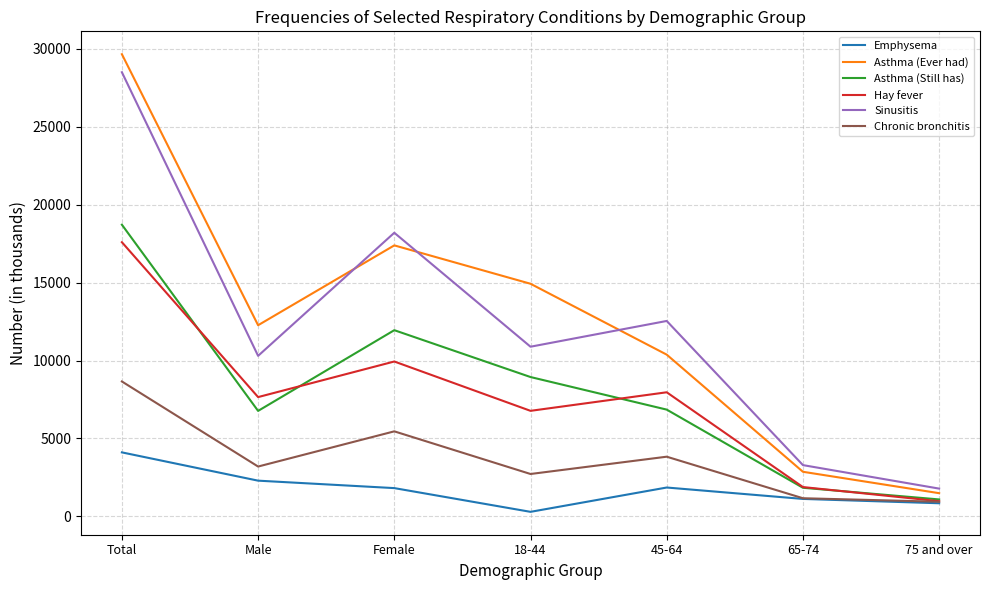

In Asthma (Still has), how many points are lower than both neighbors (excluding endpoints)?

1